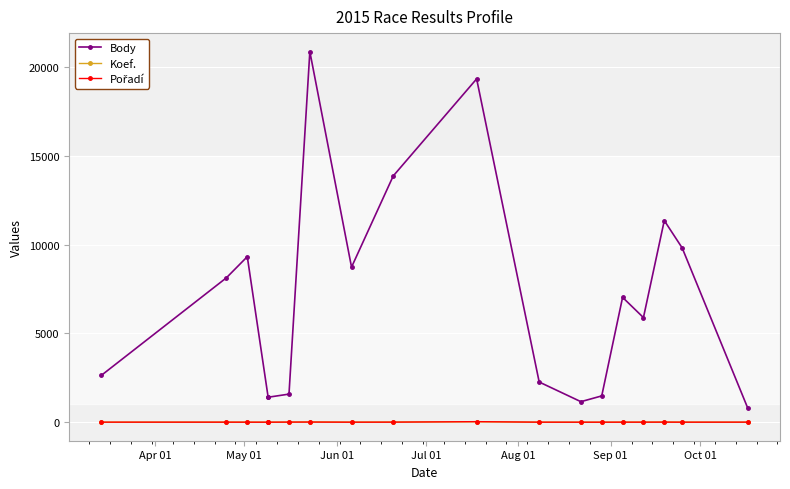

At how many categories does at least one series exceed 5390?

10